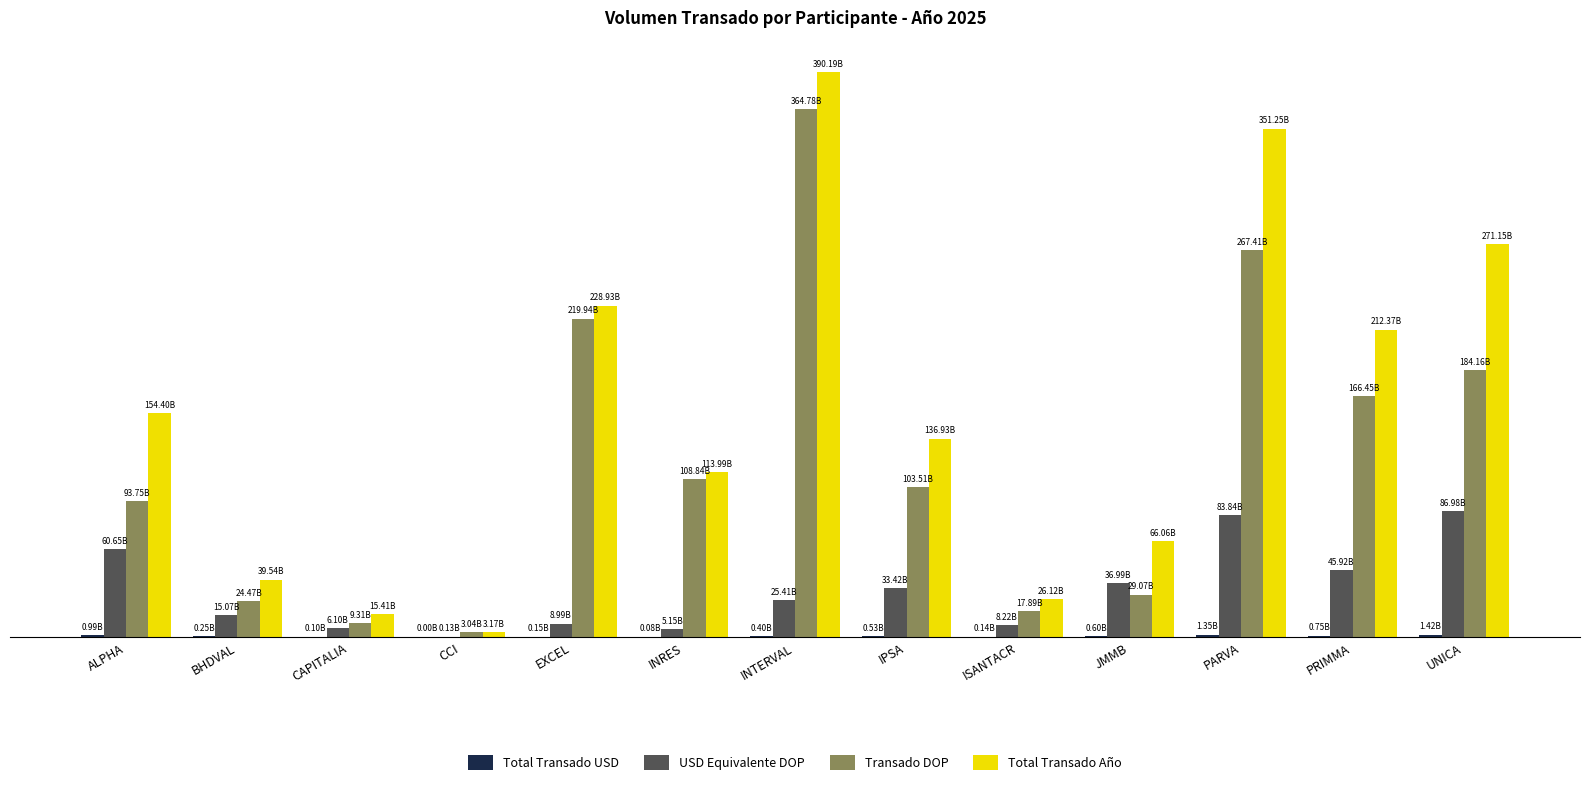

Does the chart contain any negative values?

No